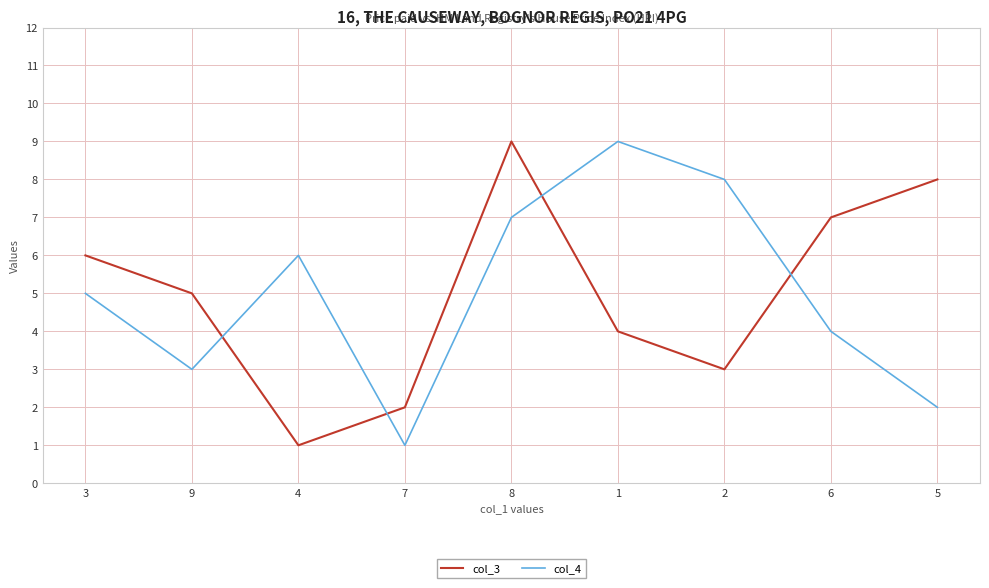

How many col_3 values are between 3 and 7?

5